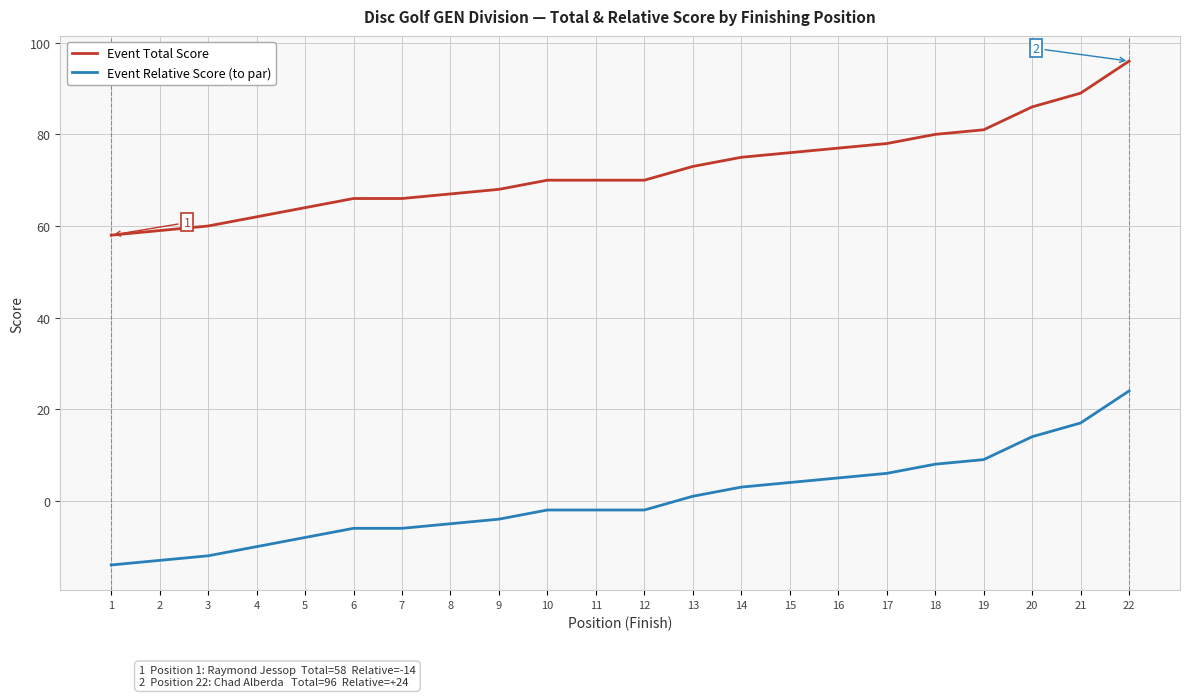

What is the sum of all Event Total Score values?

1591